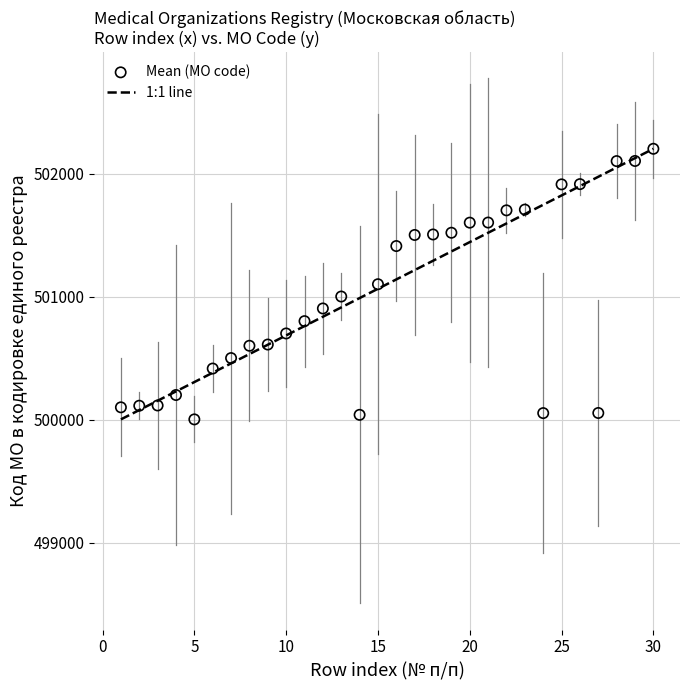

What is the range of Y values (max minus min)?

2198